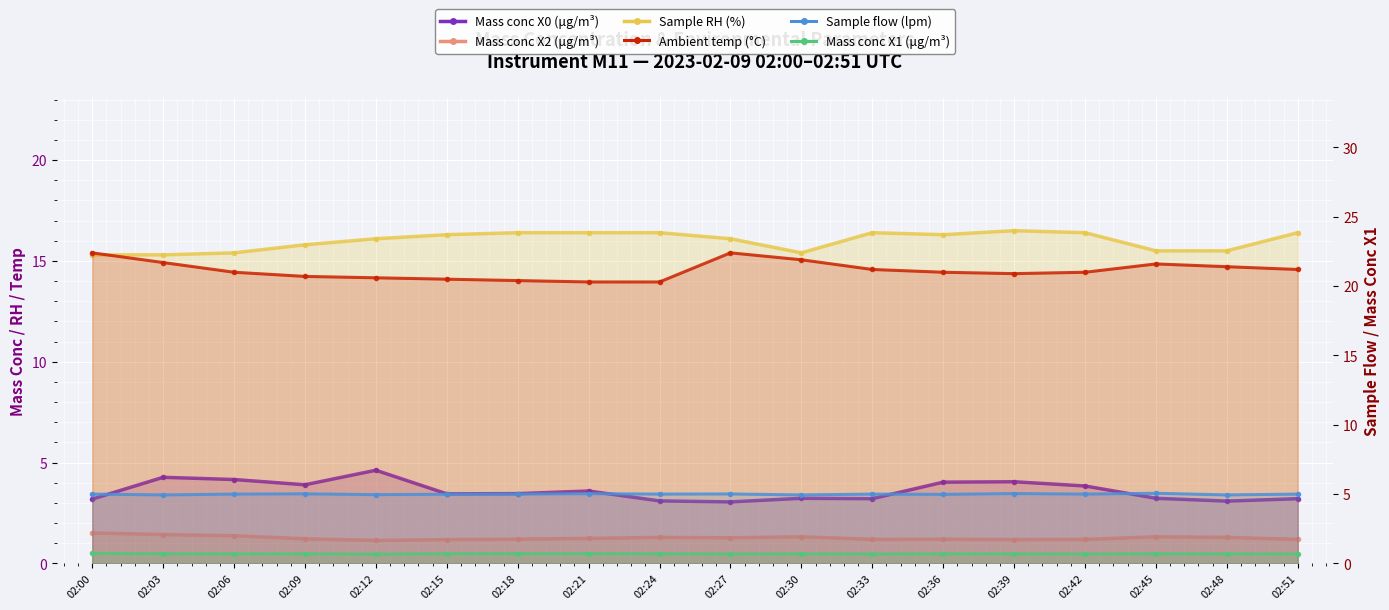

What is the difference between the highest and lowest values at 02:06?

20.3